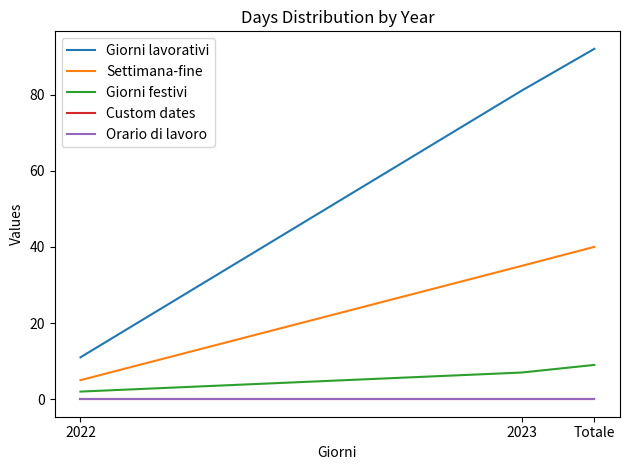

Reading left to right, what are all the values shown in this chart?

Giorni lavorativi: 2022=11	2023=81	Totale=92
Settimana-fine: 2022=5	2023=35	Totale=40
Giorni festivi: 2022=2	2023=7	Totale=9
Custom dates: 2022=0	2023=0	Totale=0
Orario di lavoro: 2022=0	2023=0	Totale=0